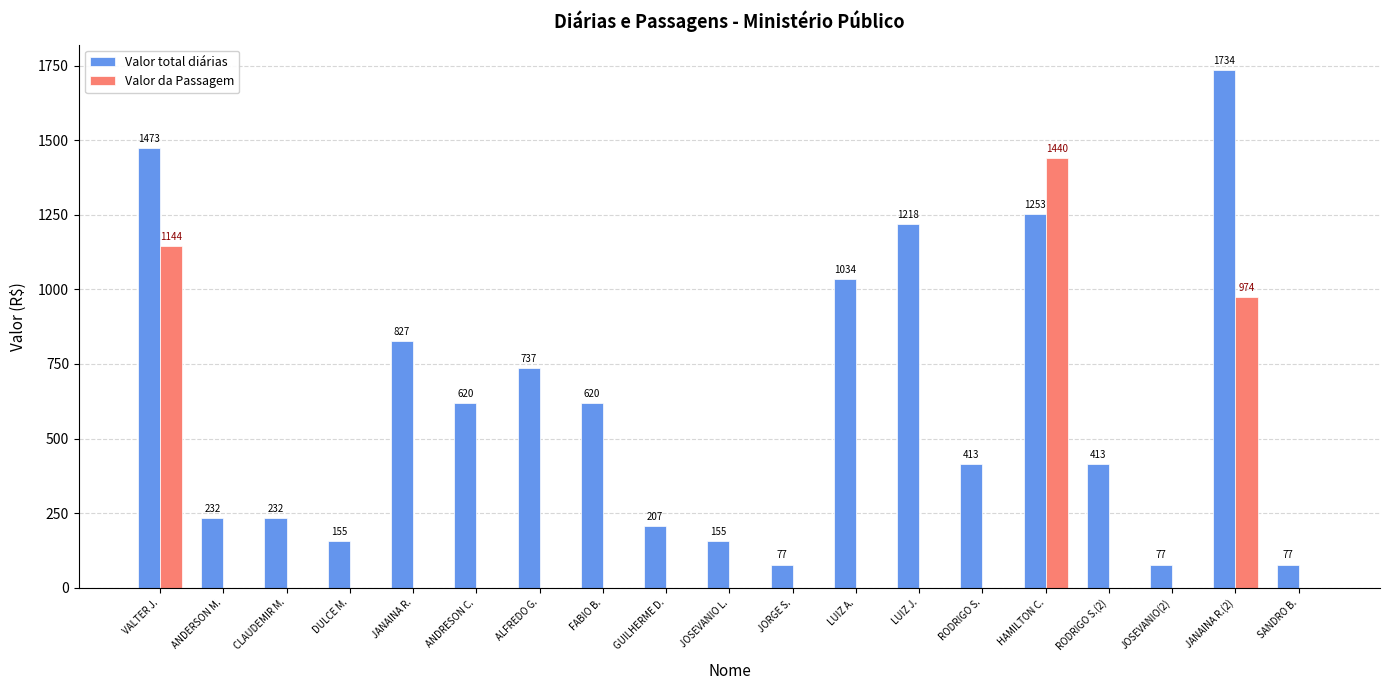

Is the value of Valor da Passagem at FABIO B. greater than the value of Valor total diárias at JOSEVANIO(2)?

No